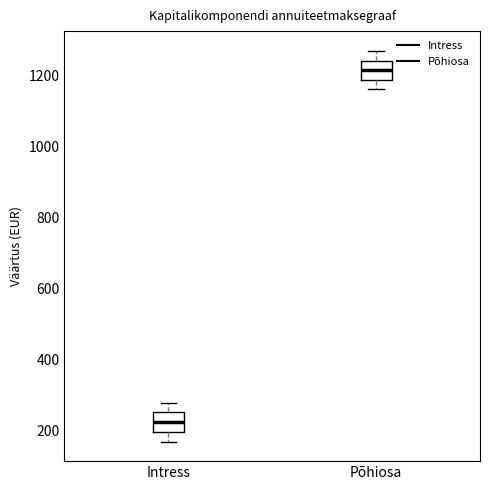

Reading left to right, transcribe this box plot: for each box, give where its median line is, the range the box spans, and where its two whiskers end, as read against the y-axis. The values are not printed on the chart, so give them approximately, as read against the axis.

Intress: median 220, box 200 to 260, whiskers 160 to 280
Põhiosa: median 1220, box 1180 to 1240, whiskers 1160 to 1260